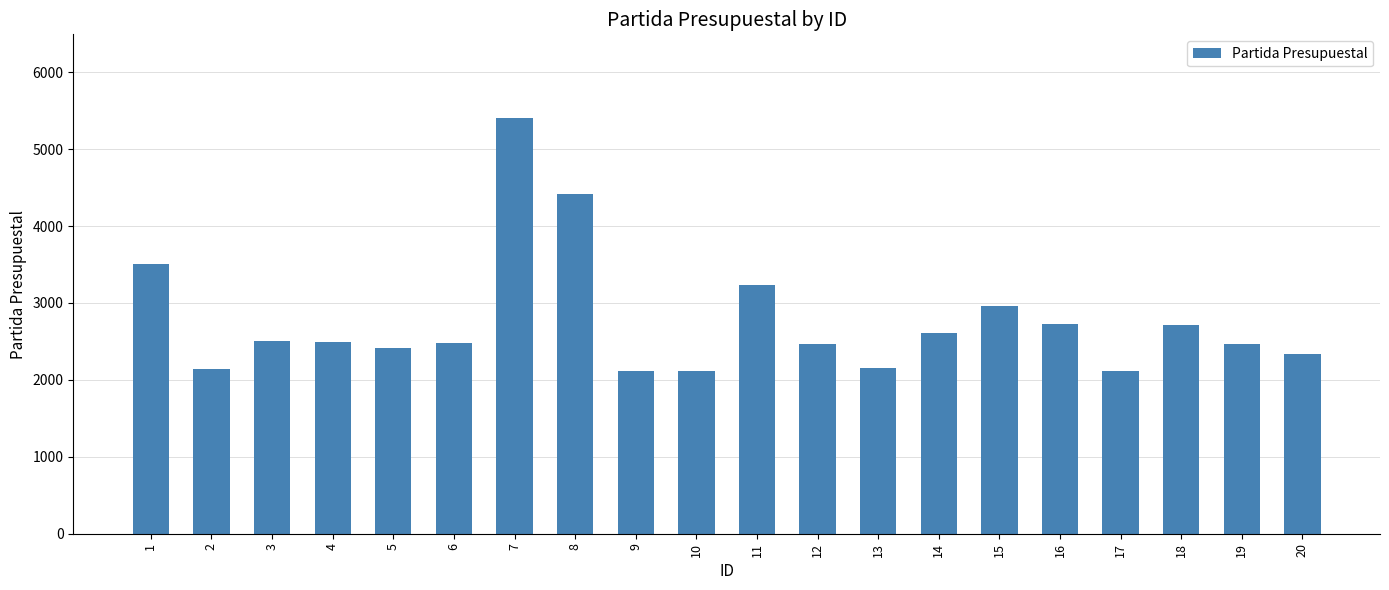

The chart shows a value of 2341 at 20. True or false?

True